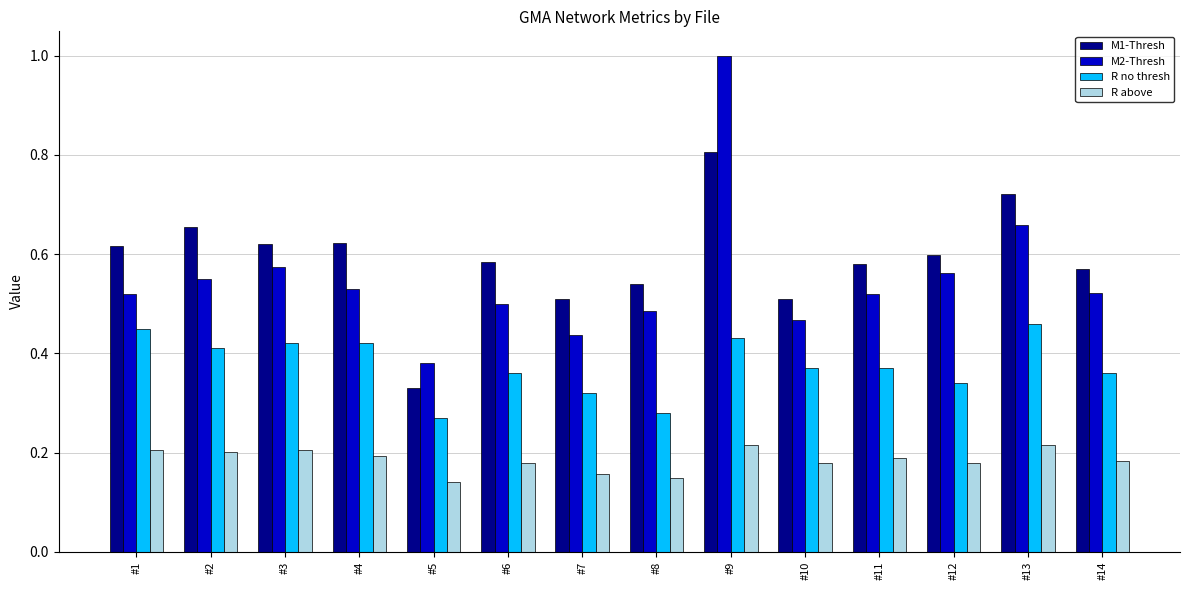

Where is M2-Thresh nearest to the value 0?

#5